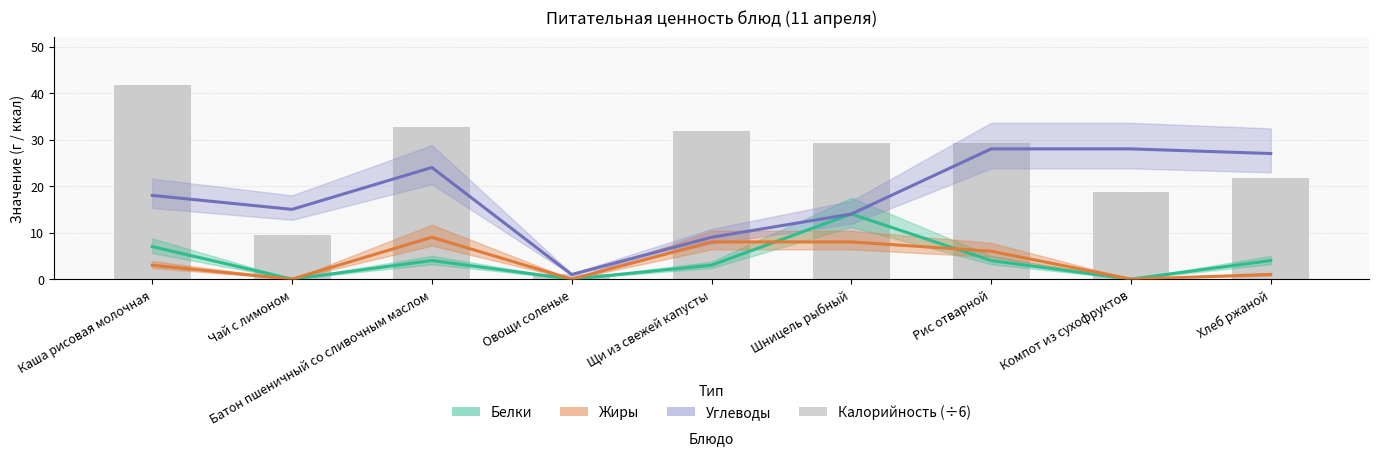

Count the number of categories in the chart.

9